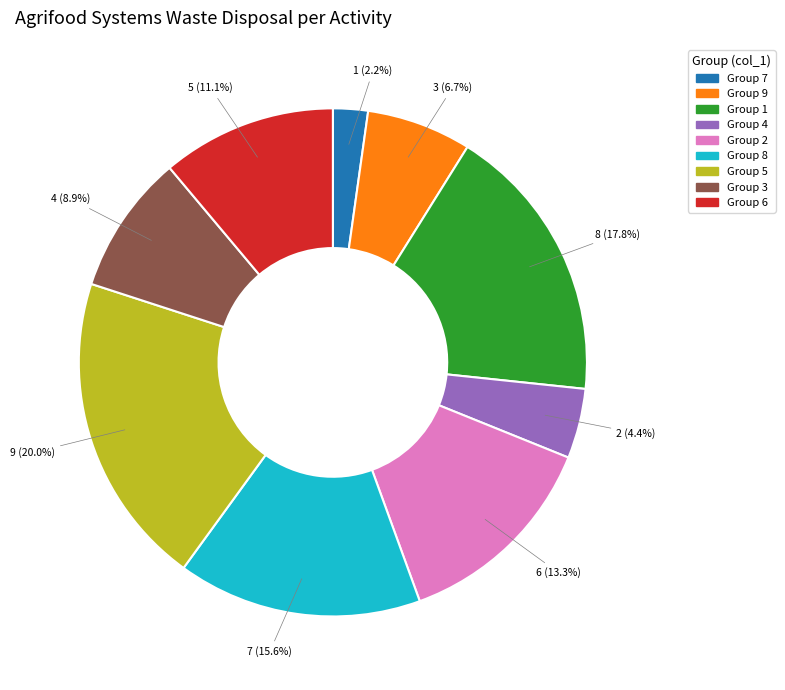

Is the sum of 2 and 1 greater than half?

No